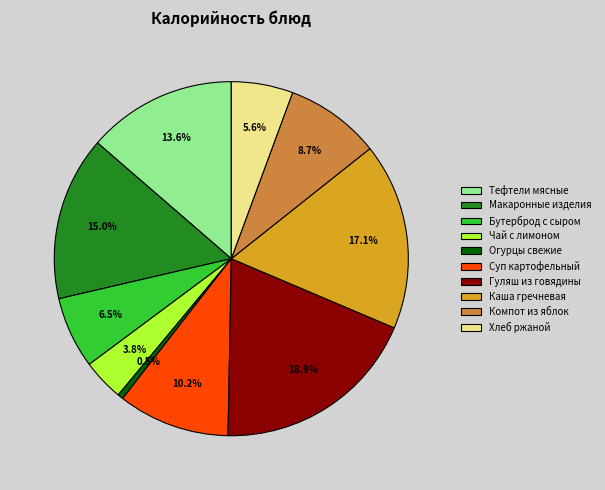

How much of the chart is everything except Бутерброд с сыром?

93.5%